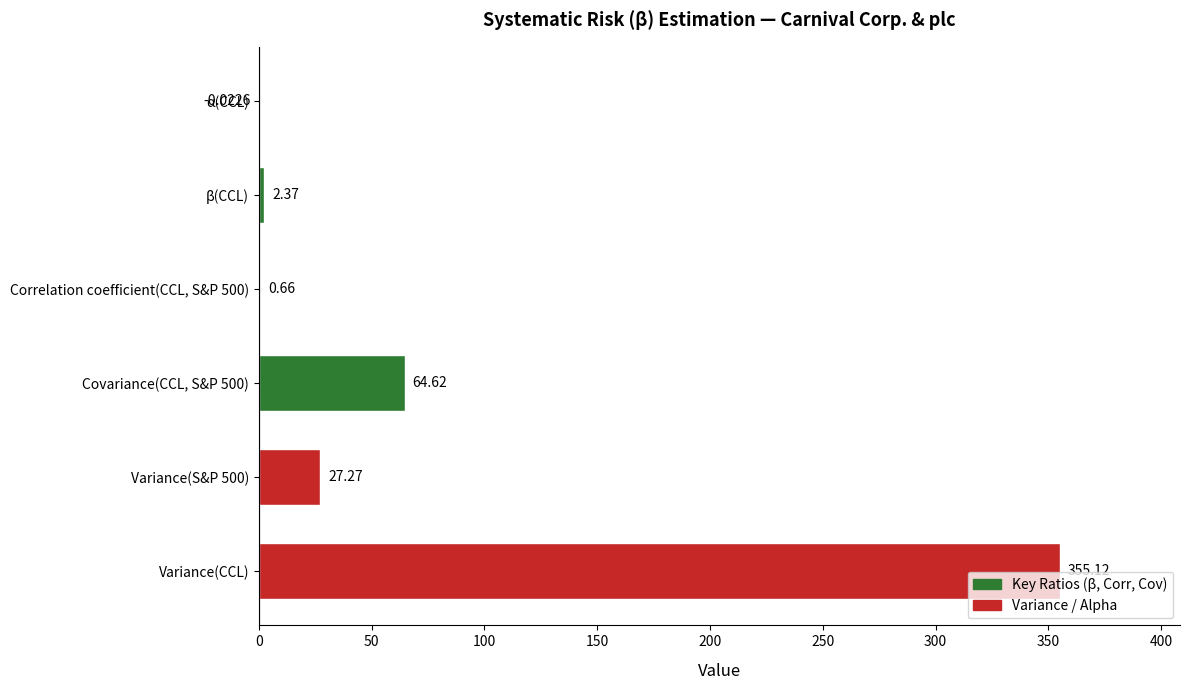

What is the sum of all values?

450.0